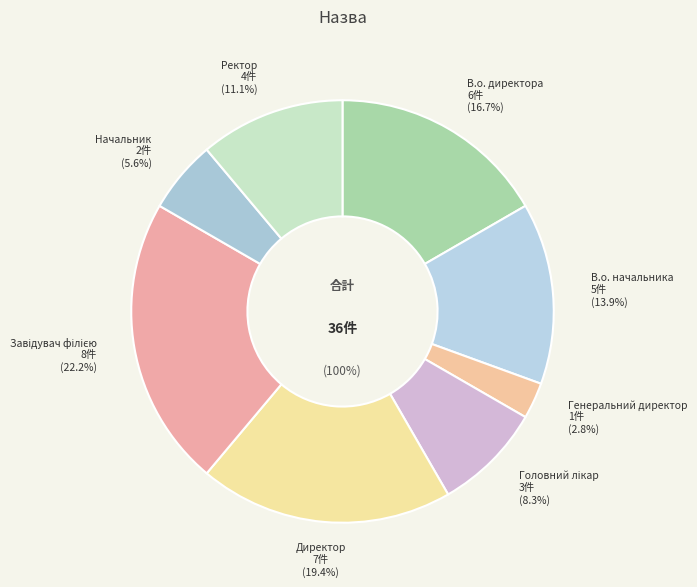

What is the change in value from Генеральний директор to Начальник?

+1